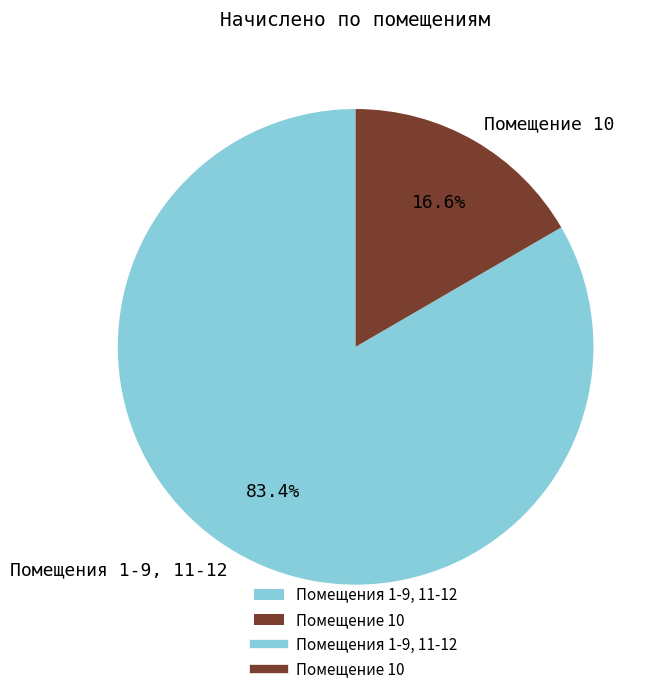

Rank the categories by value from lowest to highest.

Помещение 10, Помещения 1-9, 11-12